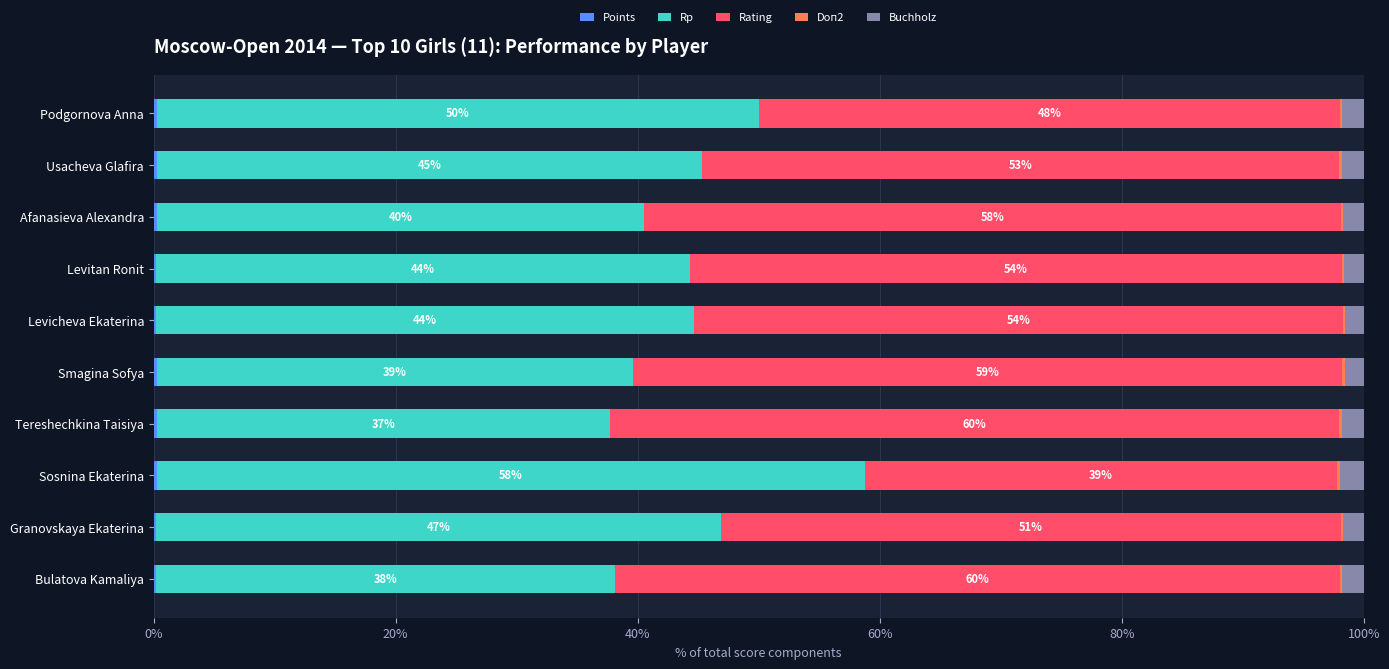

How many distinct data groups are displayed?

5